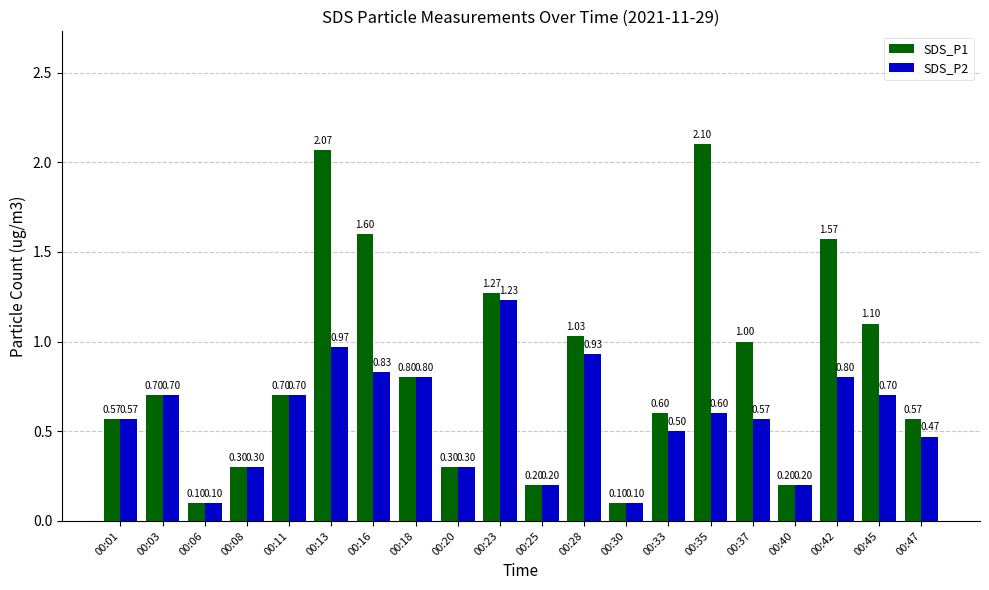

Rank the series at 00:42 from highest to lowest value.

SDS_P1, SDS_P2